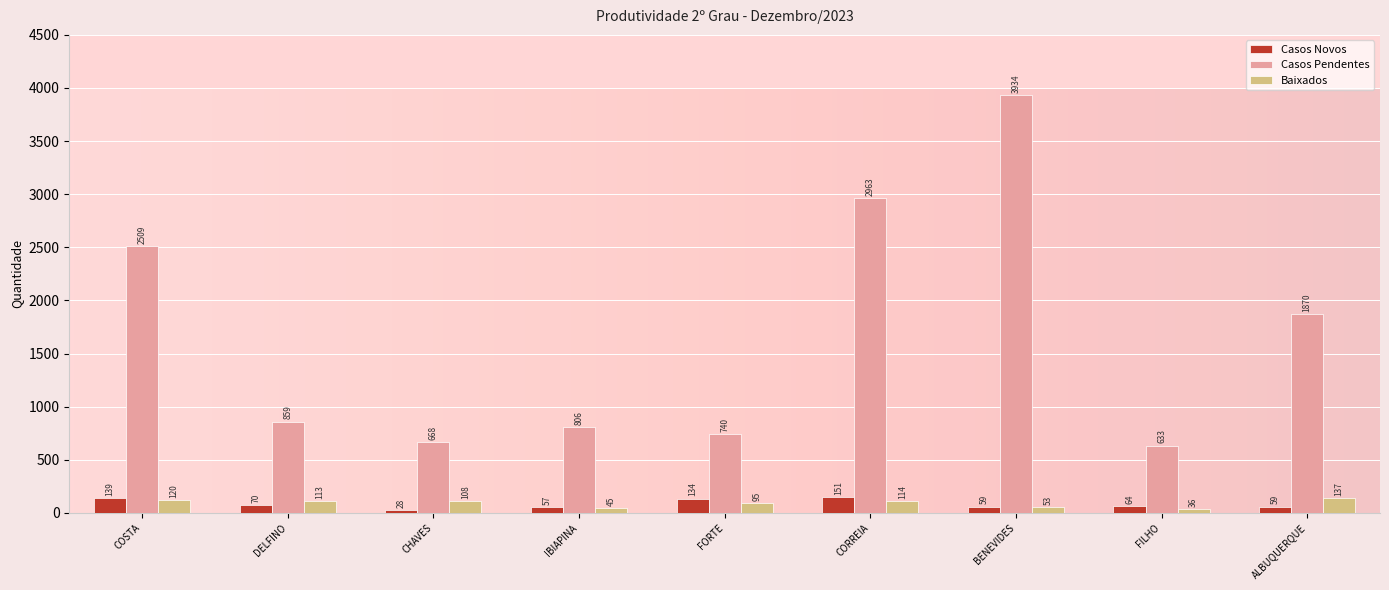

What is the average value of the Baixados series?

91